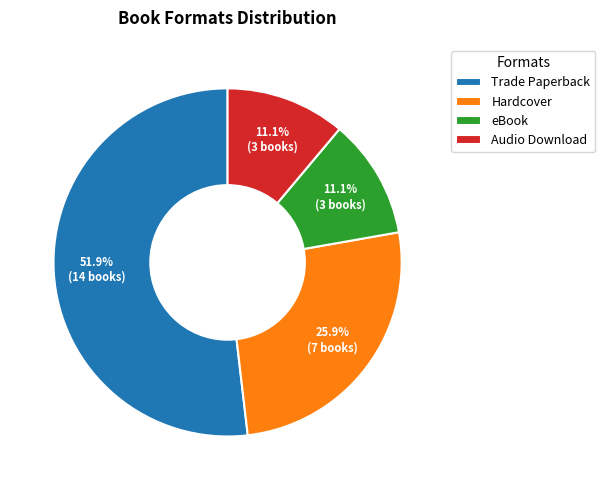

Count the number of slices in the pie.

4